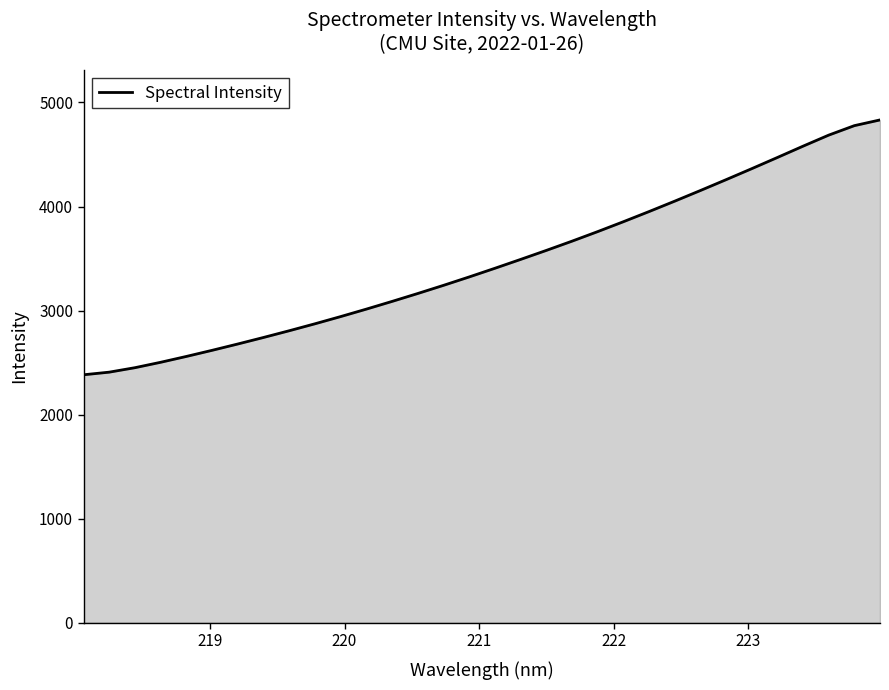

What is the smallest value displayed?

2383.1